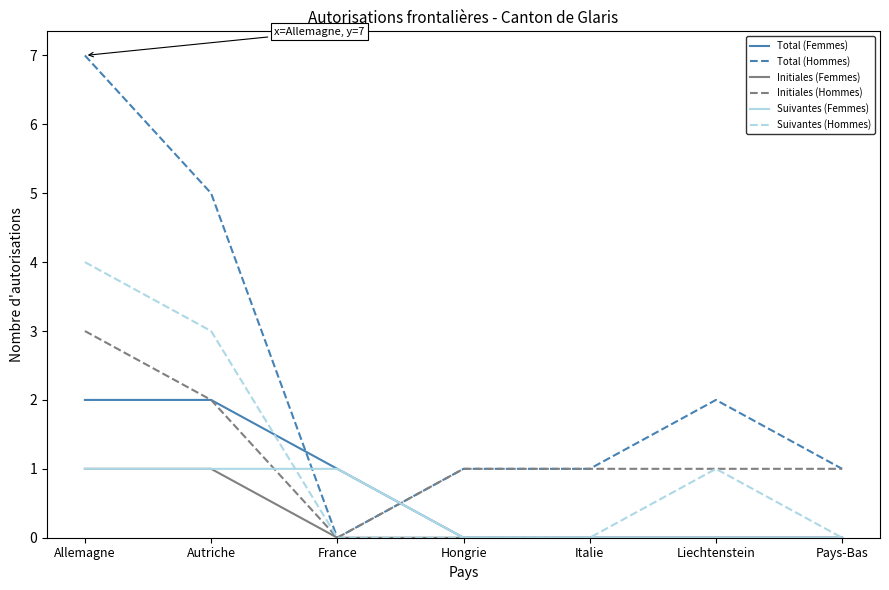

What is the total value across all series at Autriche?

14